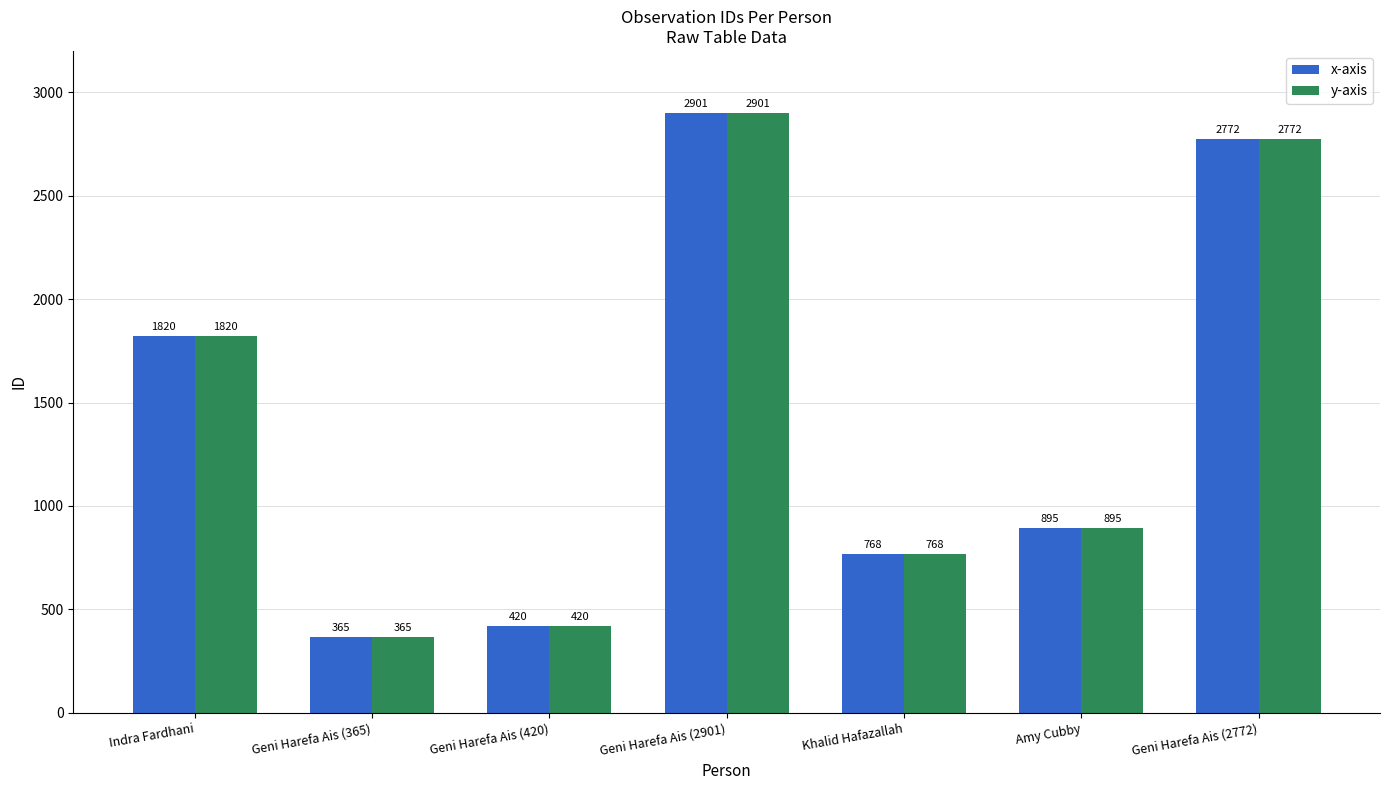

List the labels in order of x-axis value, largest first.

Geni Harefa Ais (2901), Geni Harefa Ais (2772), Indra Fardhani, Amy Cubby, Khalid Hafazallah, Geni Harefa Ais (420), Geni Harefa Ais (365)